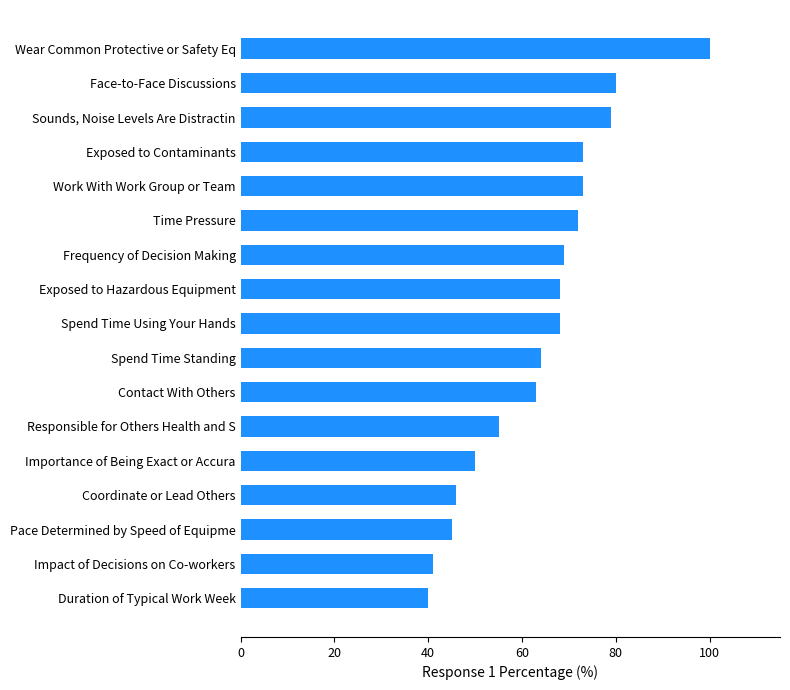

Read the value at Importance of Being Exact or Accura.

50